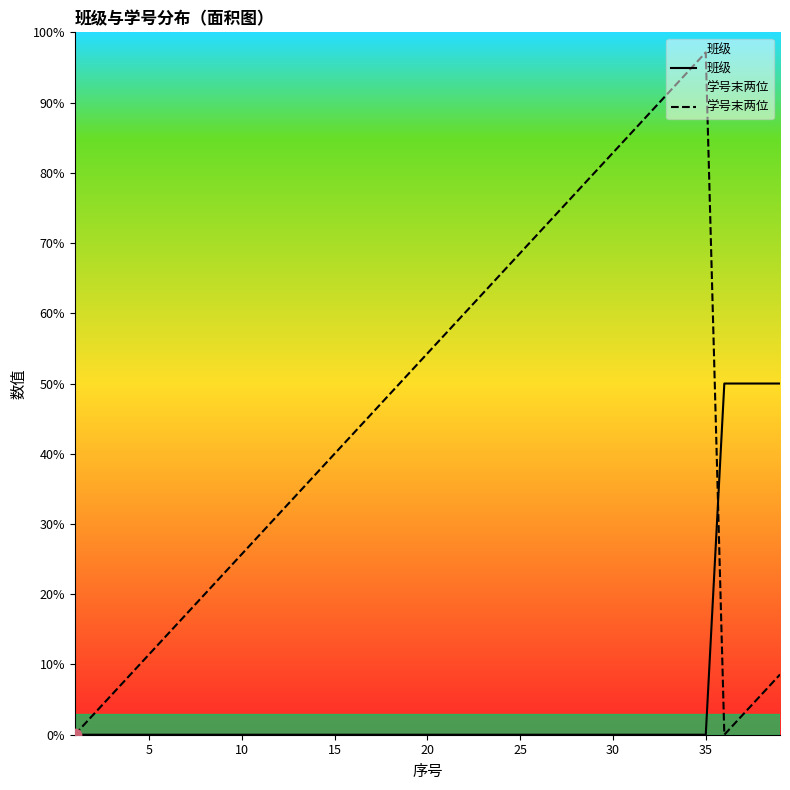

Which series has the largest total across all categories?

学号末两位